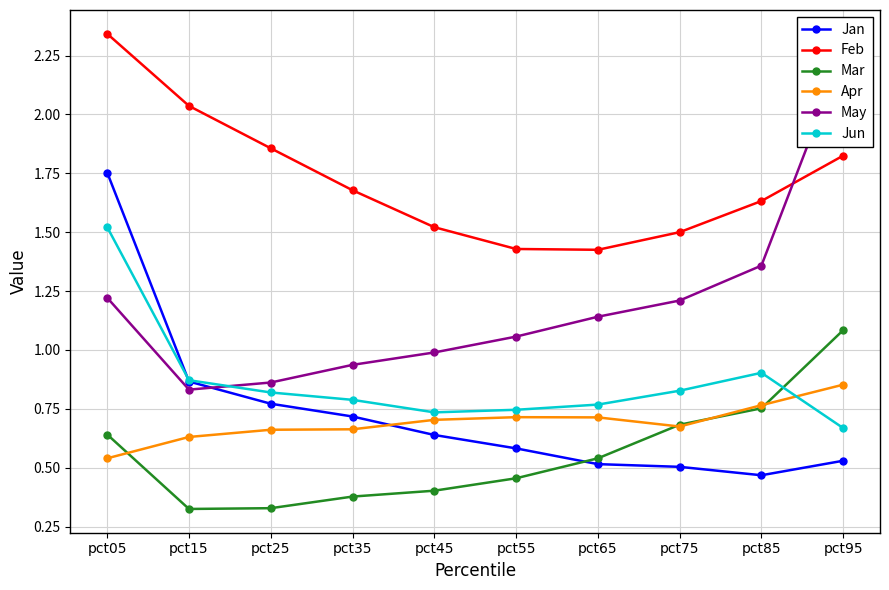

At pct55, list the series in order from largest to smallest.

Feb, May, Jun, Apr, Jan, Mar